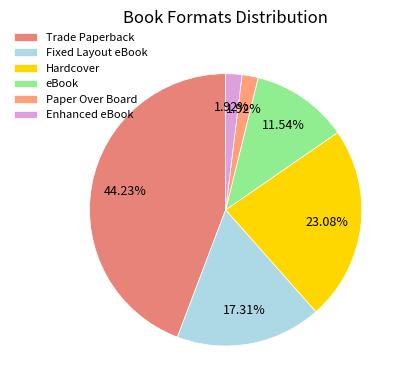

To the nearest percent, what is the average slice percentage?

17%